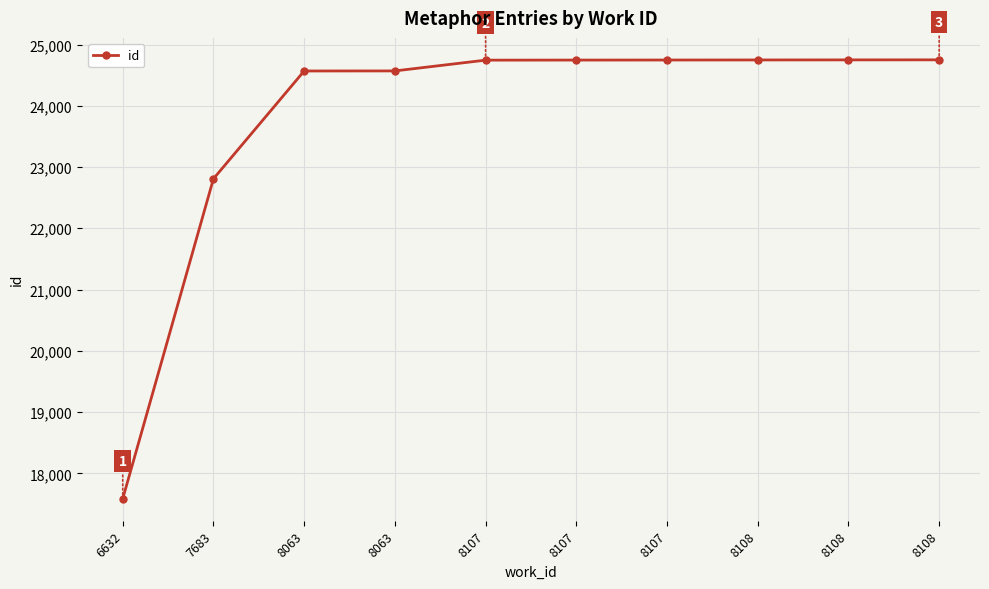

Rank the categories by value from highest to lowest.

8108, 8108, 8108, 8107, 8107, 8107, 8063, 8063, 7683, 6632